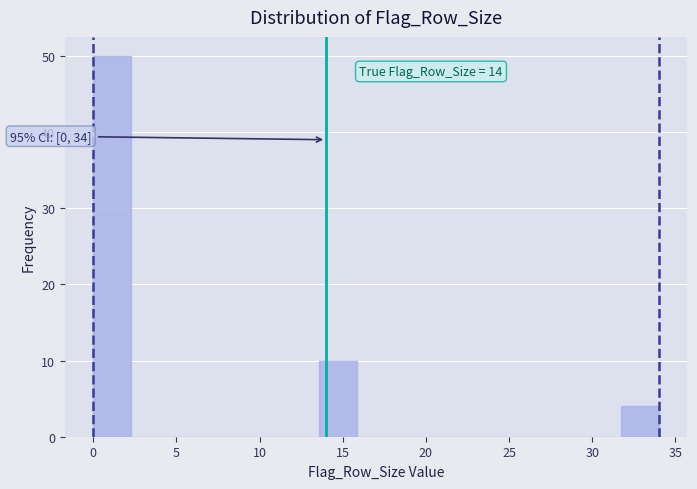

Which range on the x-axis has the tallest bar?

0.0 to 2.5